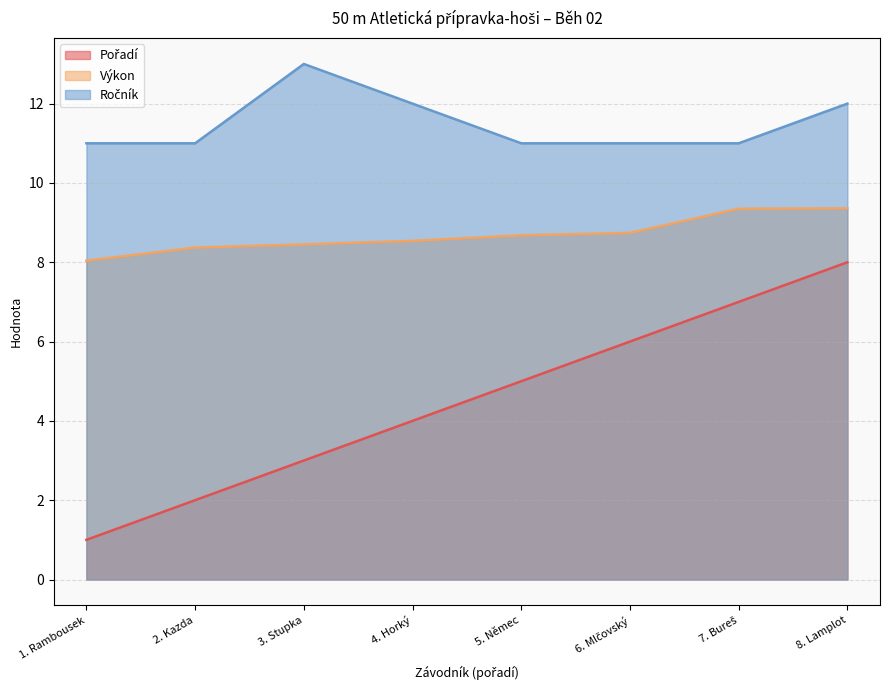

Is it true that Výkon equals 8.4 at 2. Kazda?

True